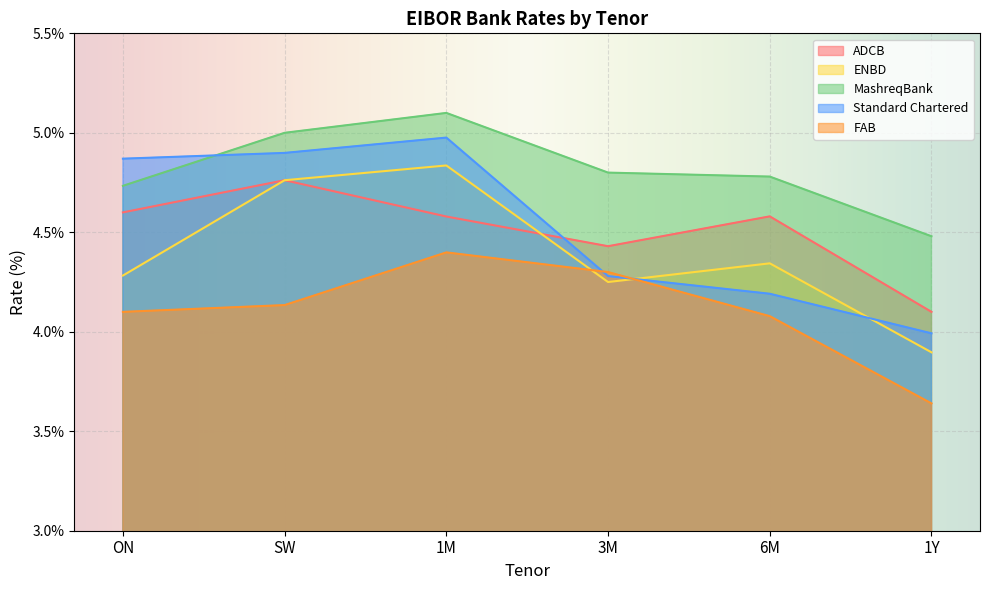

How many lines are shown in the chart?

5